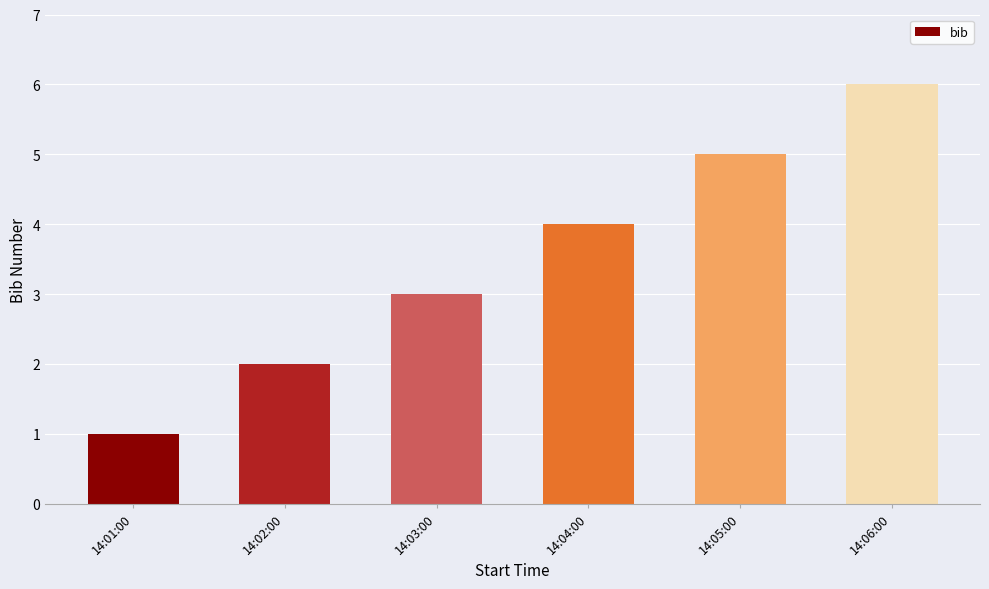

List the labels in order of value, largest first.

14:06:00, 14:05:00, 14:04:00, 14:03:00, 14:02:00, 14:01:00